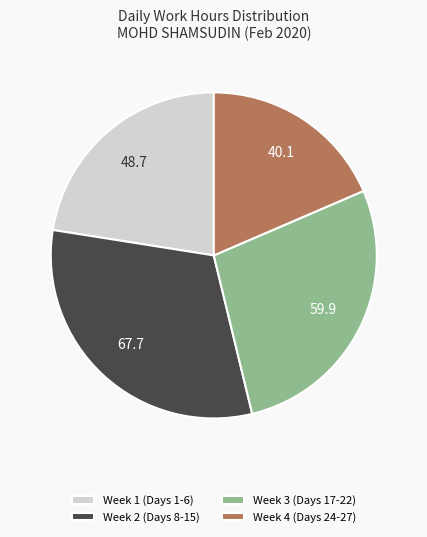

True or false: Week 3 (Days 17-22) accounts for 21% of the total.

False